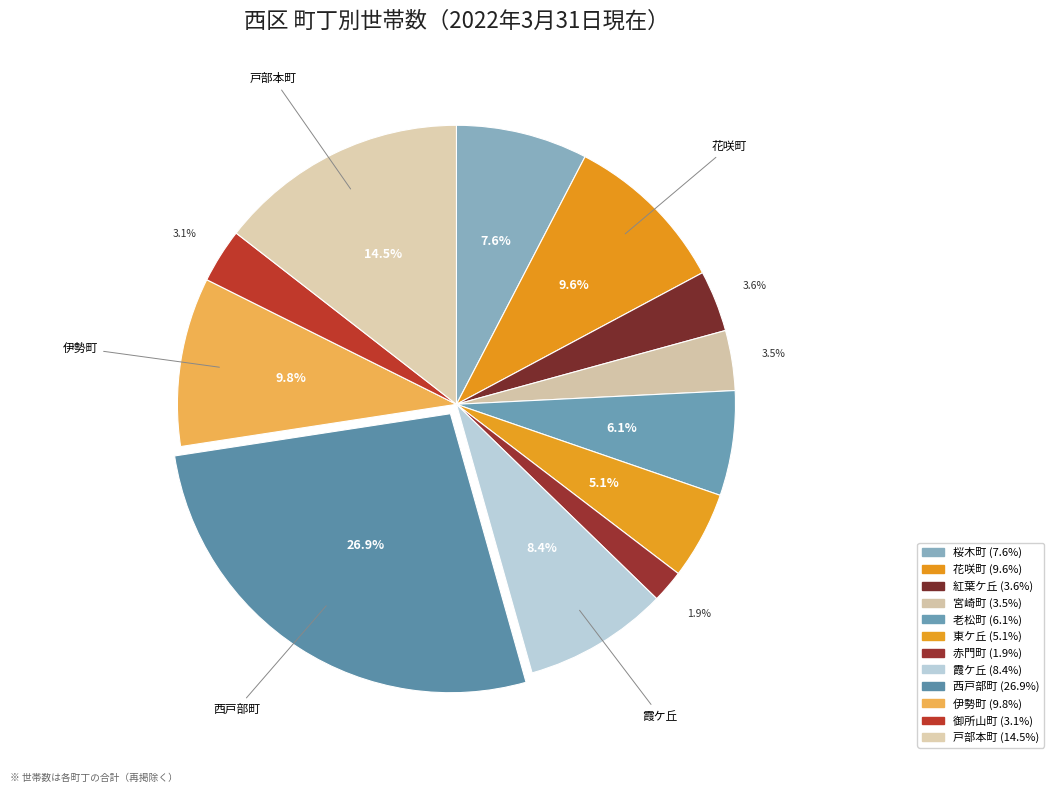

Which slice is the largest?

西戸部町